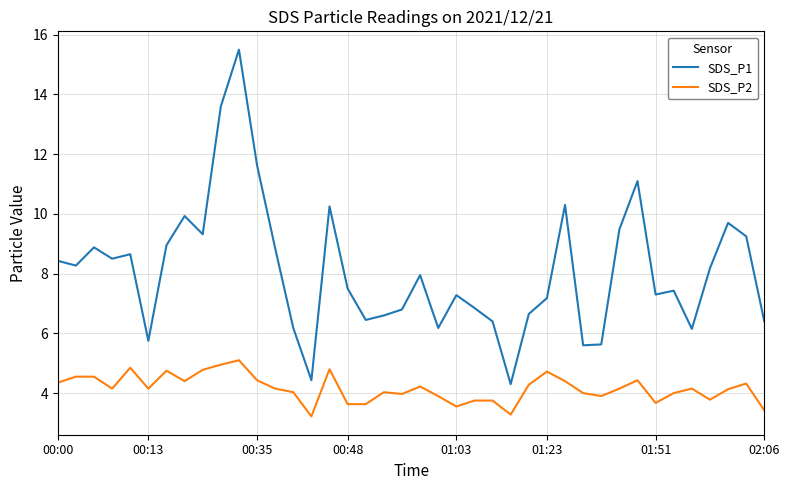

At how many categories does at least one series exceed 13?

2